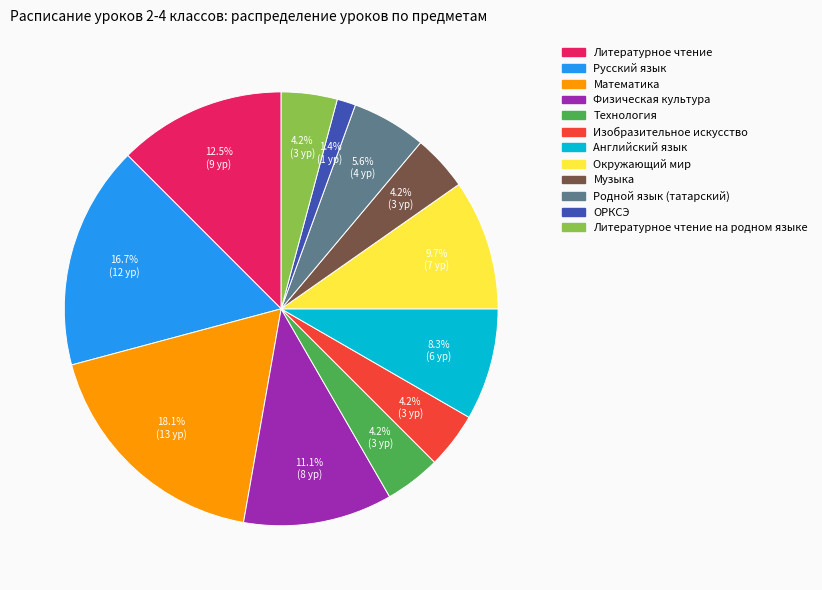

To the nearest percent, what is the average slice percentage?

8%